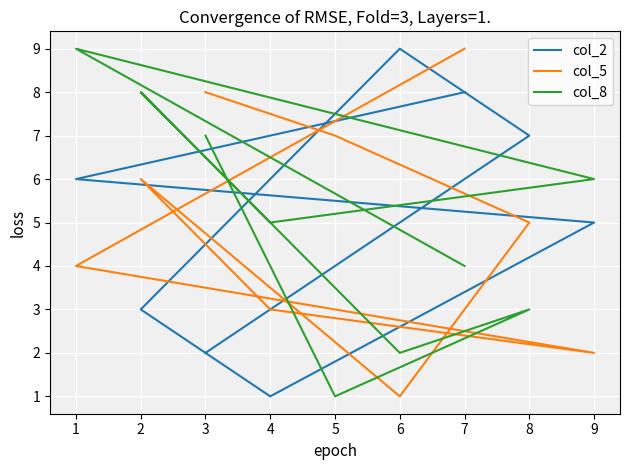

At how many categories does at least one series exceed 7?

5